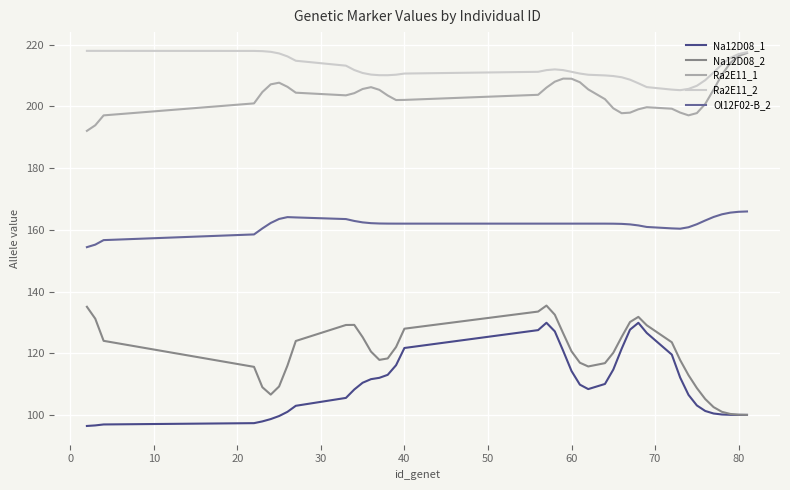

What is the minimum value shown in the chart?

96.4